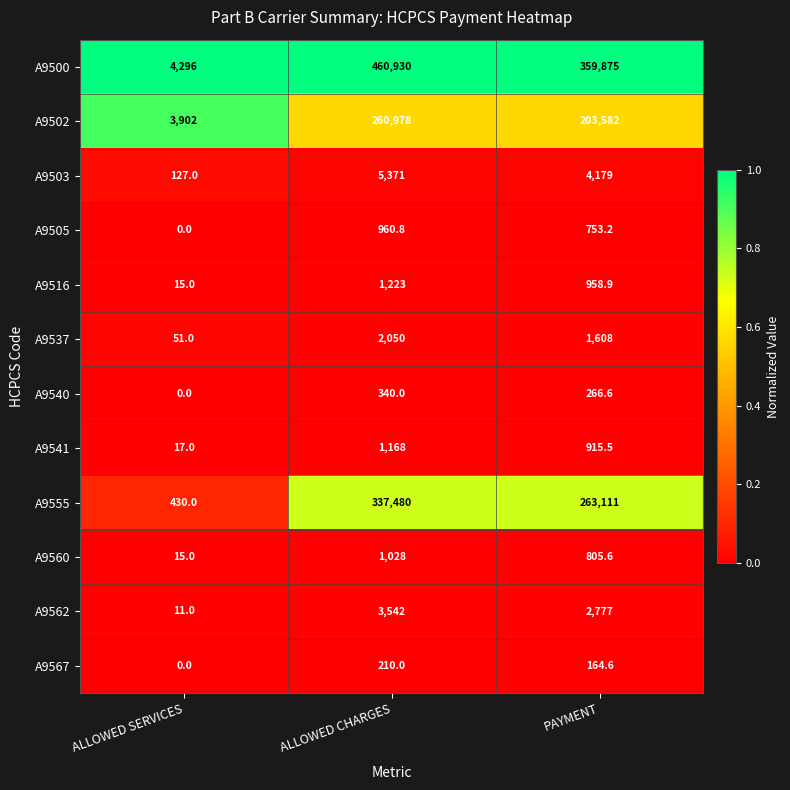

At how many categories does at least one series exceed 0?

3